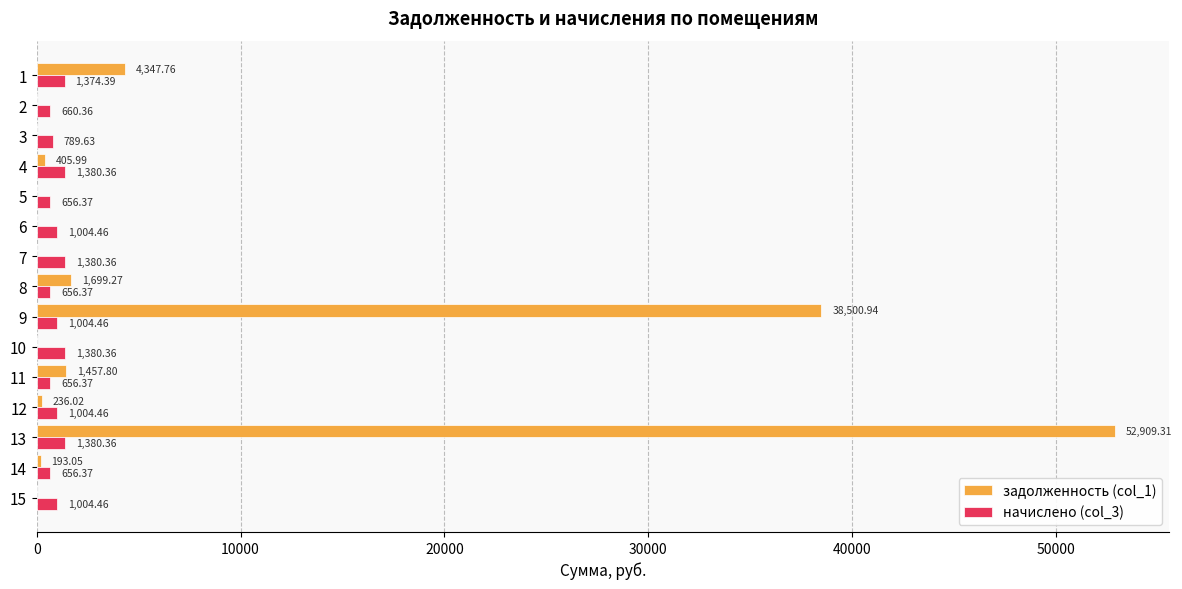

At which category is the sum across all series the highest?

13